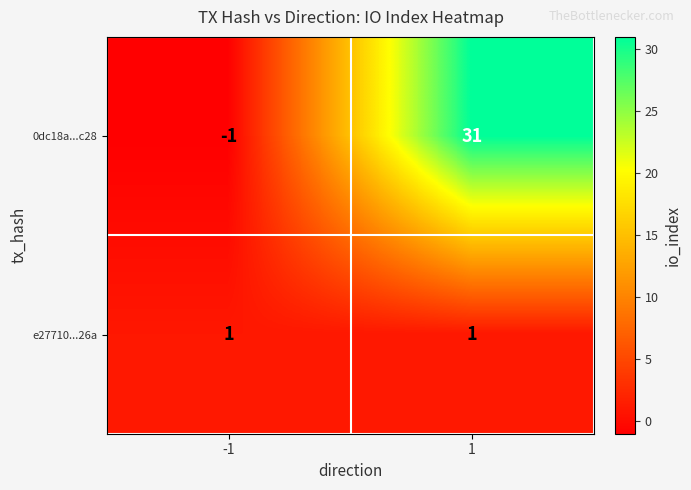

Reading right to left, list all the values displayed in this chart.

0dc18a...c28: 1=31	-1=-1
e27710...26a: 1=1	-1=1